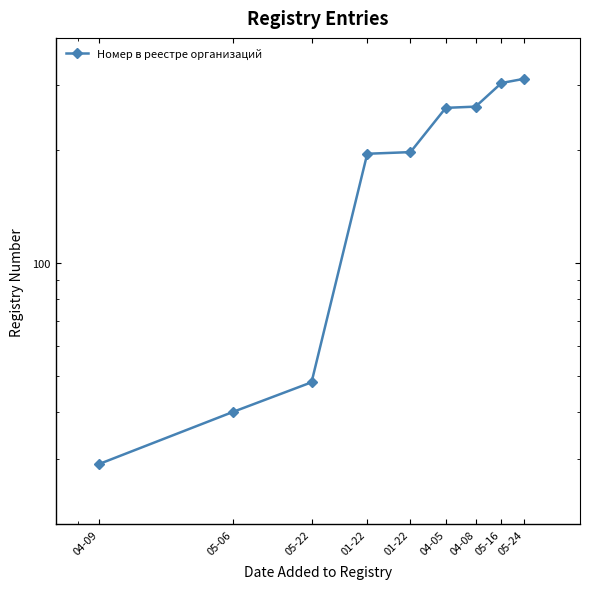

At which label does the data first exceed 198?

04-05